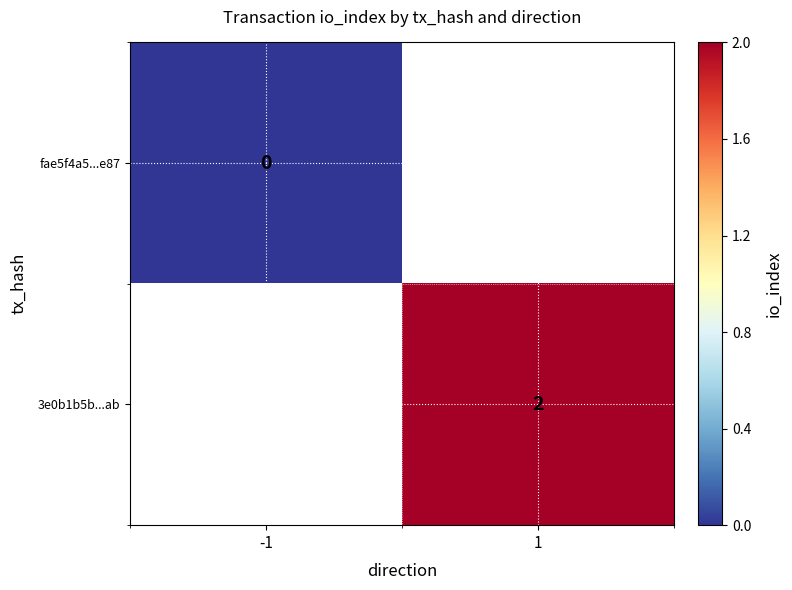

True or false: 3e0b1b5b...ab has a value of 2 at 1.

True